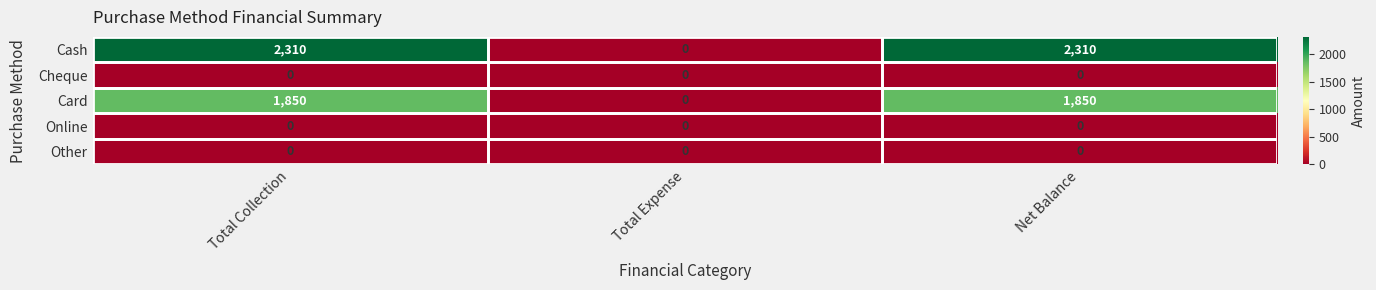

What is the difference between the maximum and minimum values in the Cash series?

2310